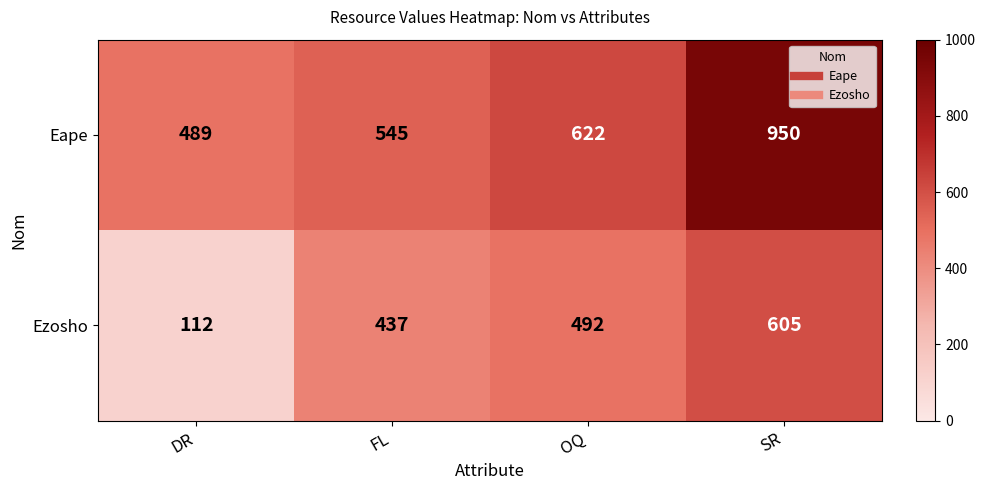

What is the smallest value displayed?

112